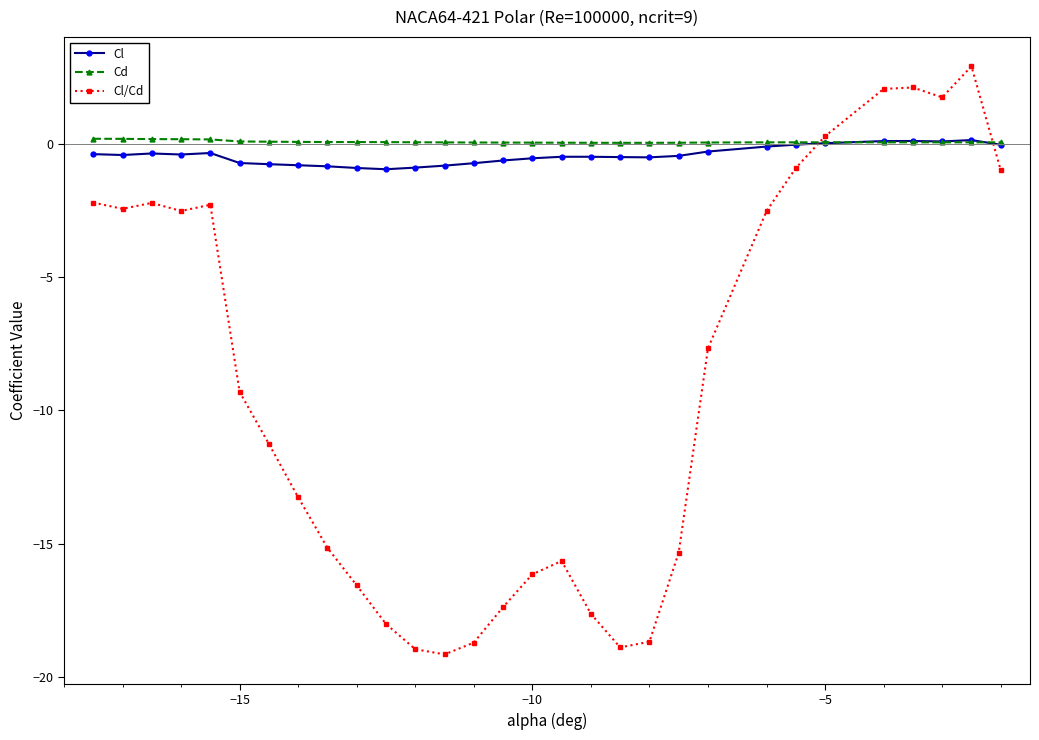

True or false: Cd has more than 0 points higher than both neighbors.

True